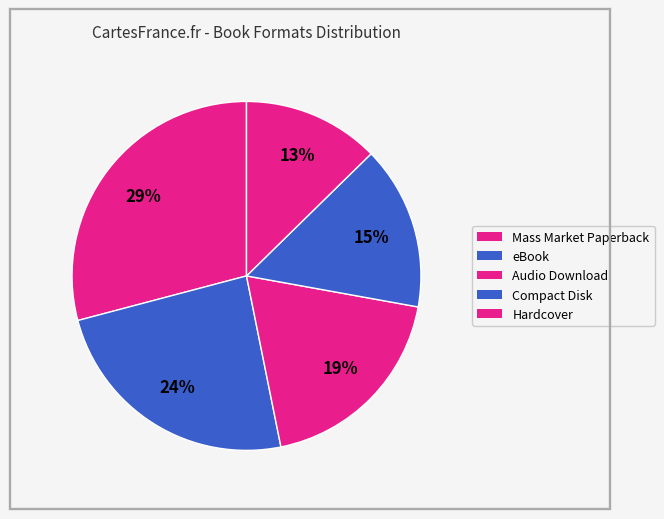

True or false: eBook accounts for 30% of the total.

False